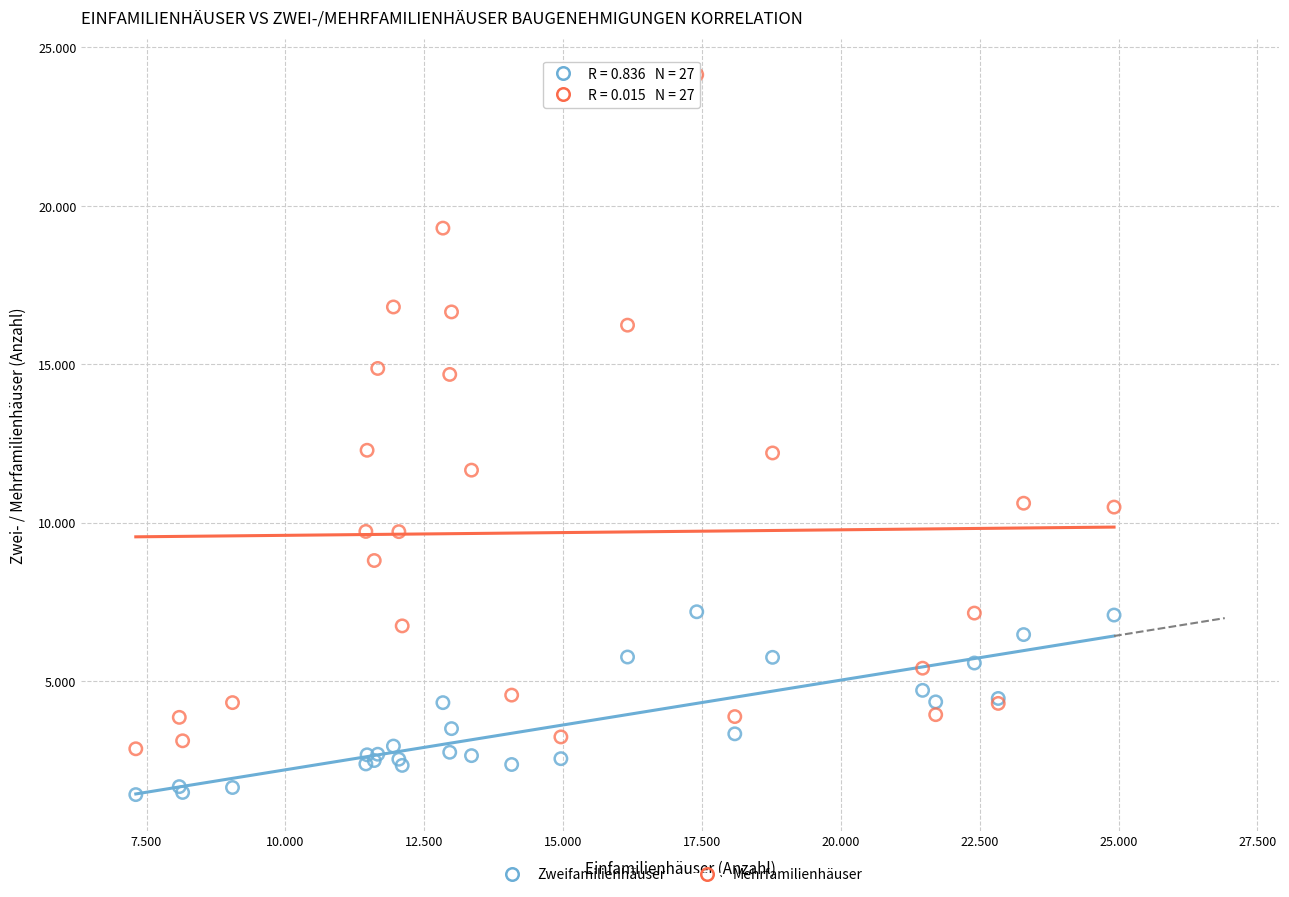

Which series contains the highest Y value?

Mehrfamilienhäuser